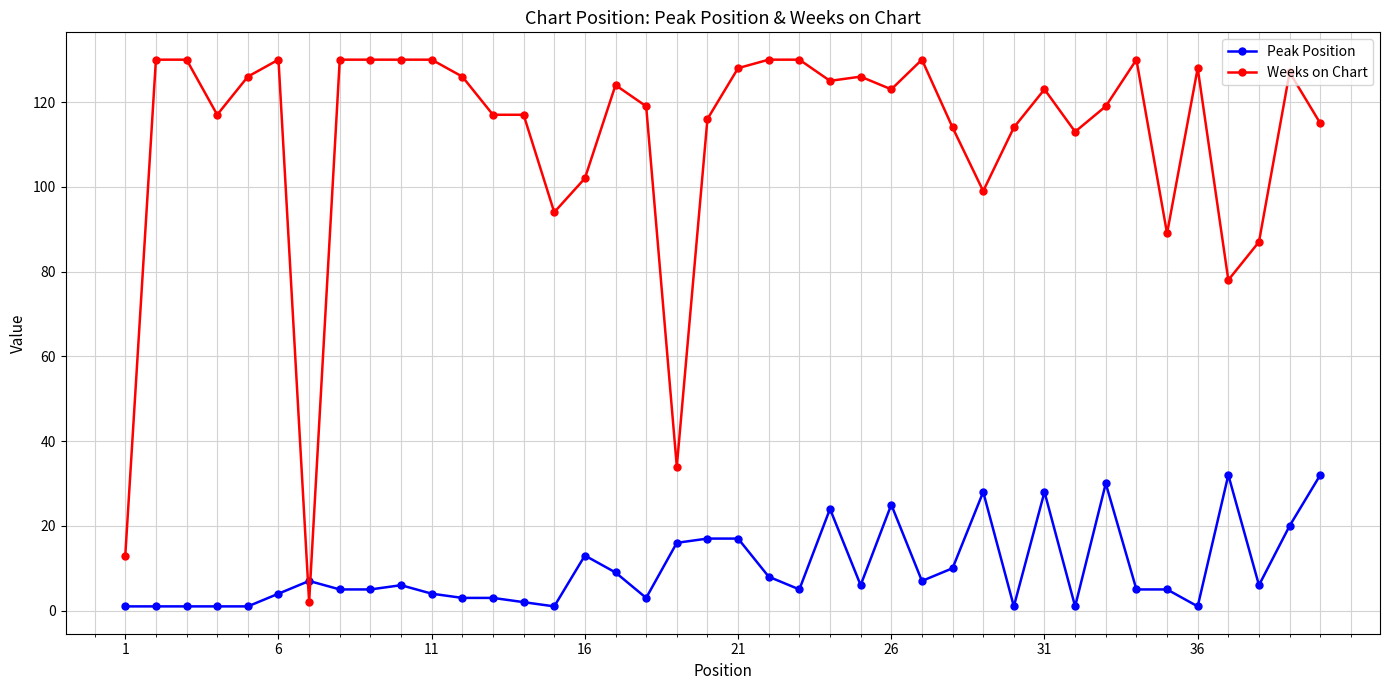

How many data points does each series have?

40